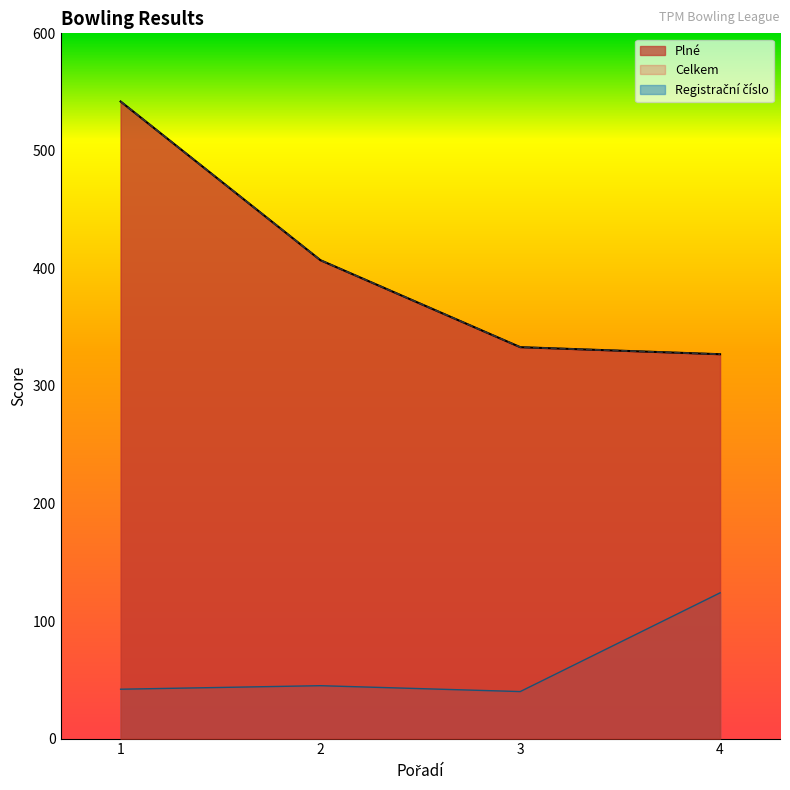

How many interior local peaks does the Registrační číslo series have?

1